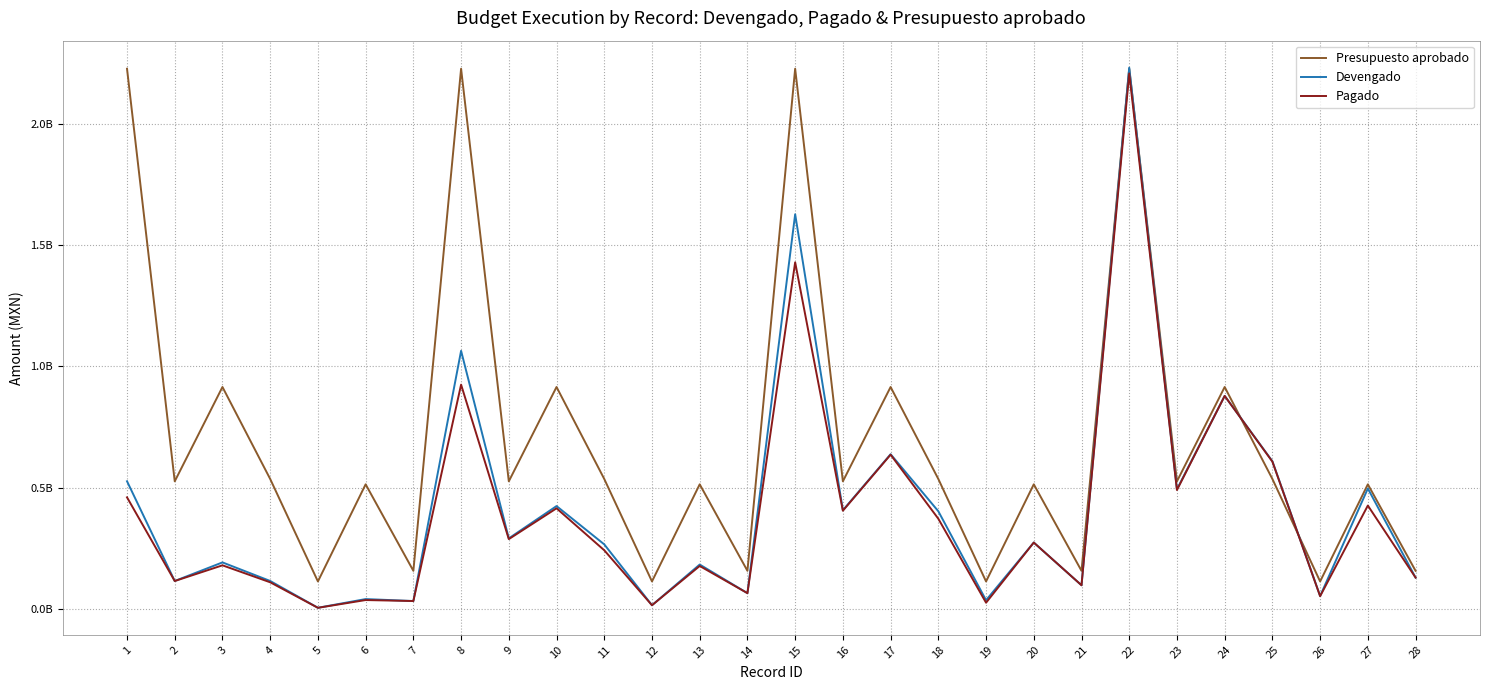

What is the difference between the highest and lowest values at 6?

476948543.5